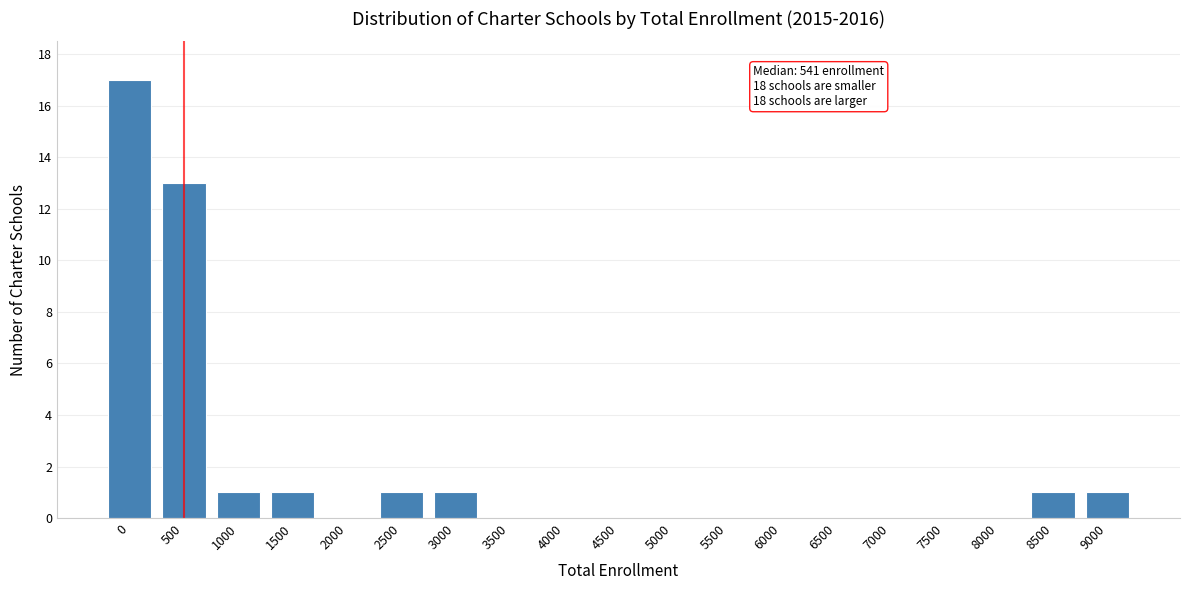

Reading left to right, transcribe all the data shown in this chart.

0=17	500=13	1000=1	1500=1	2000=0	2500=1	3000=1	3500=0	4000=0	4500=0	5000=0	5500=0	6000=0	6500=0	7000=0	7500=0	8000=0	8500=1	9000=1